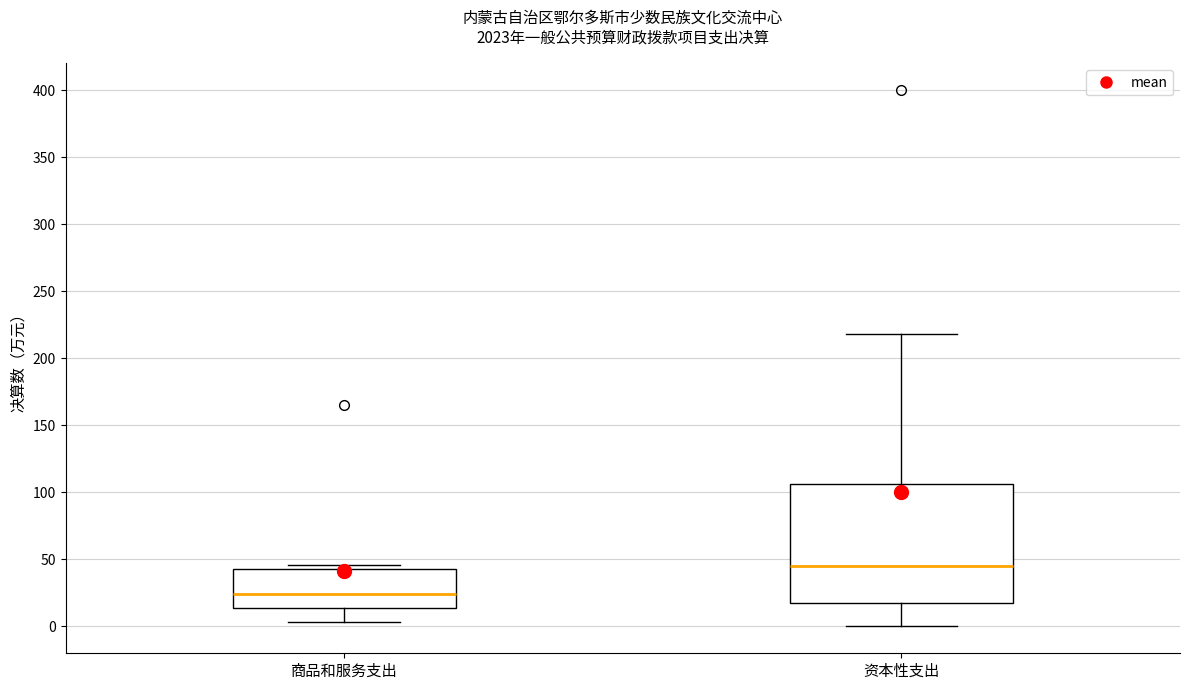

Reading left to right, read every box against the y-axis: the position of its median line, the range the box covers, and the ends of its whiskers. The values are not printed on the chart, so give them approximately, as read against the axis.

商品和服务支出: median 25, box 15 to 45, whiskers 5 to 45 (just above the box's upper edge)
资本性支出: median 45, box 20 to 105, whiskers 0 to 220